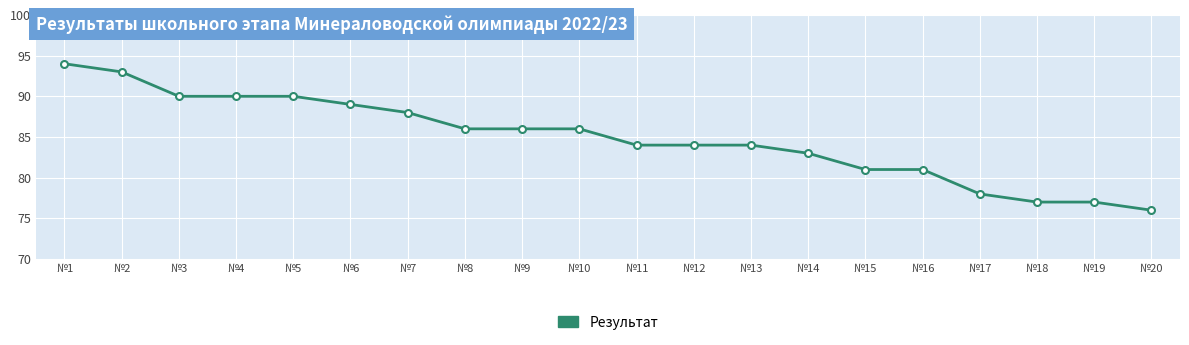

How many data points are less than 86?

10